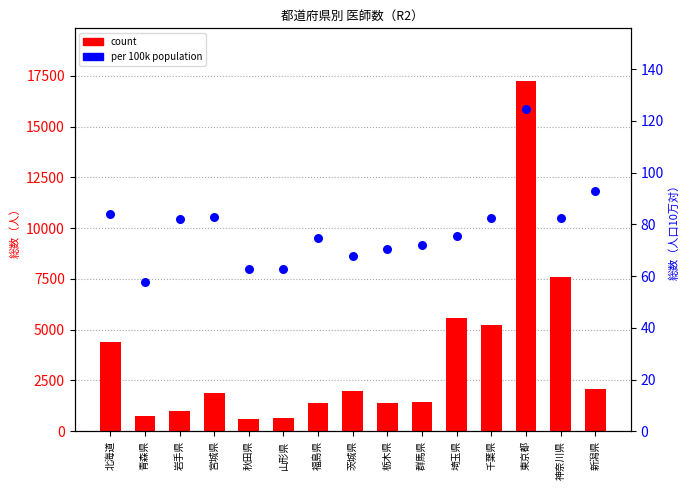

Which series contains the highest Y value?

count